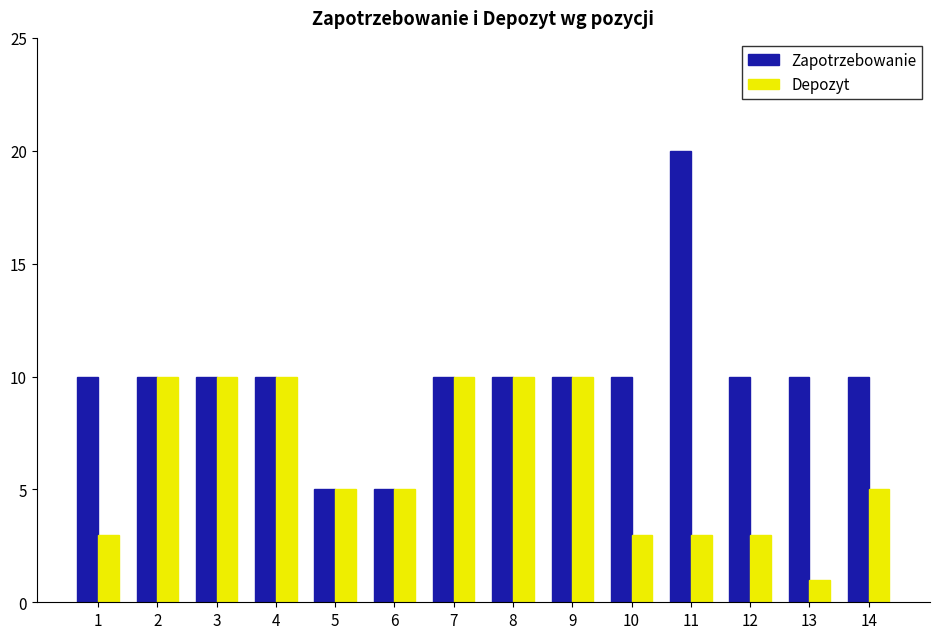

What is the greatest value displayed?

20